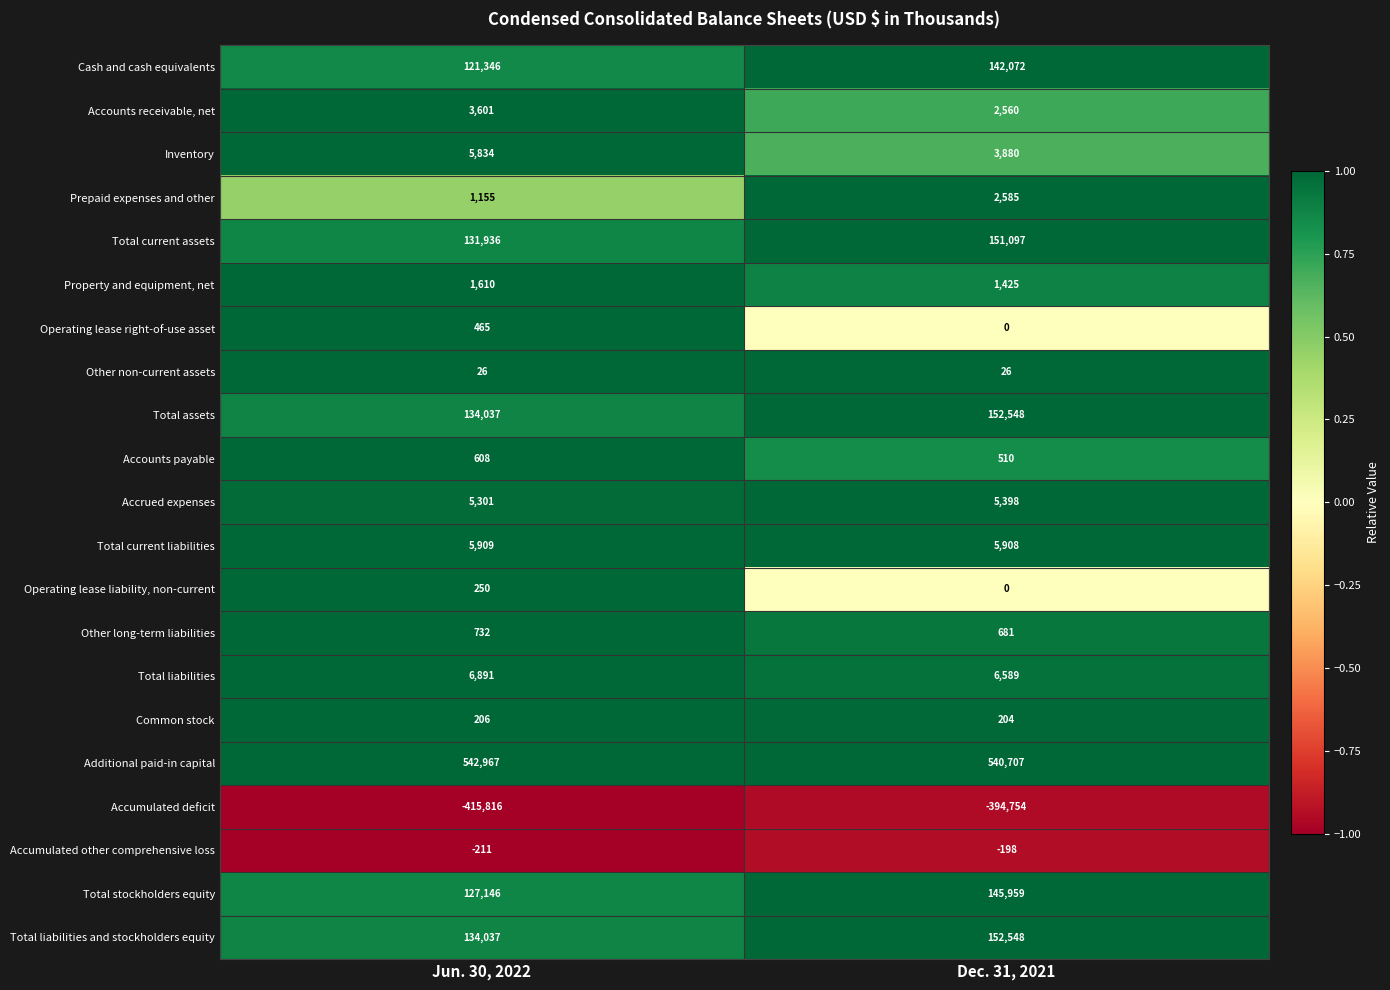

Which series changed the most between Jun. 30, 2022 and Dec. 31, 2021?

Accumulated deficit